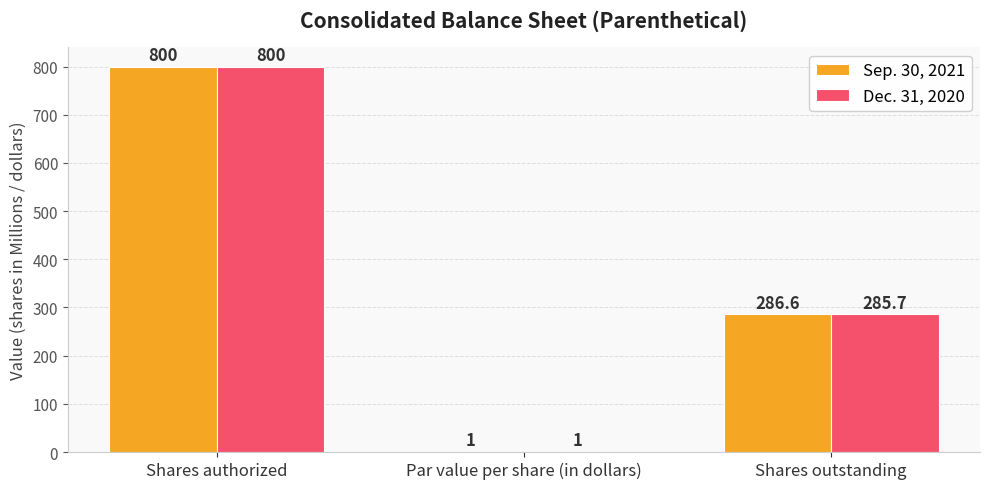

What is the maximum value for Dec. 31, 2020?

800.0